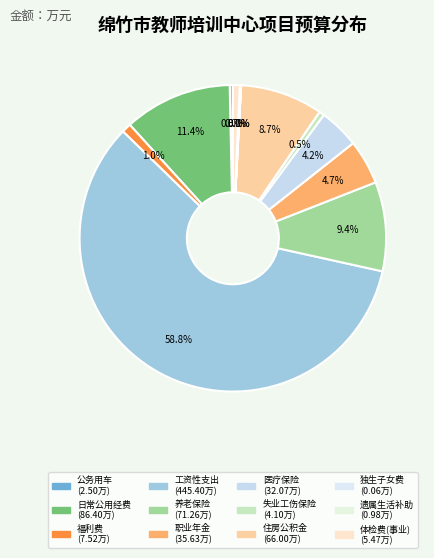

Count the number of slices in the pie.

12